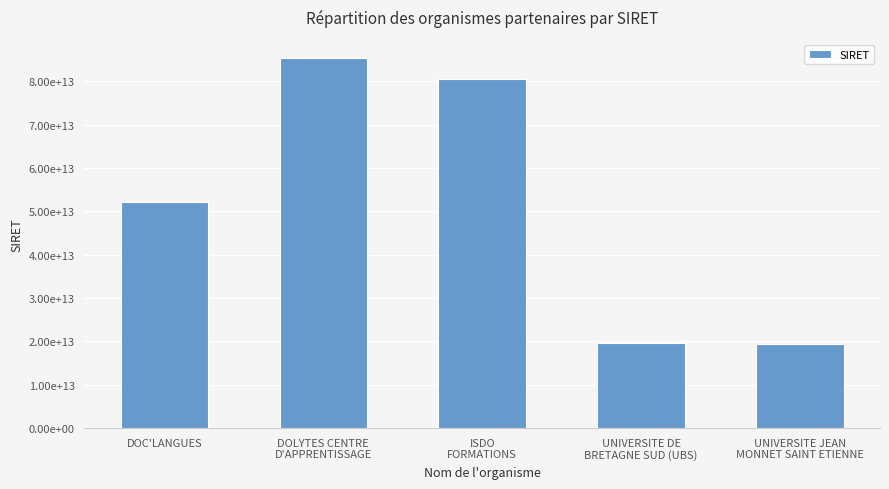

What is the minimum value shown in the chart?

19421095100431